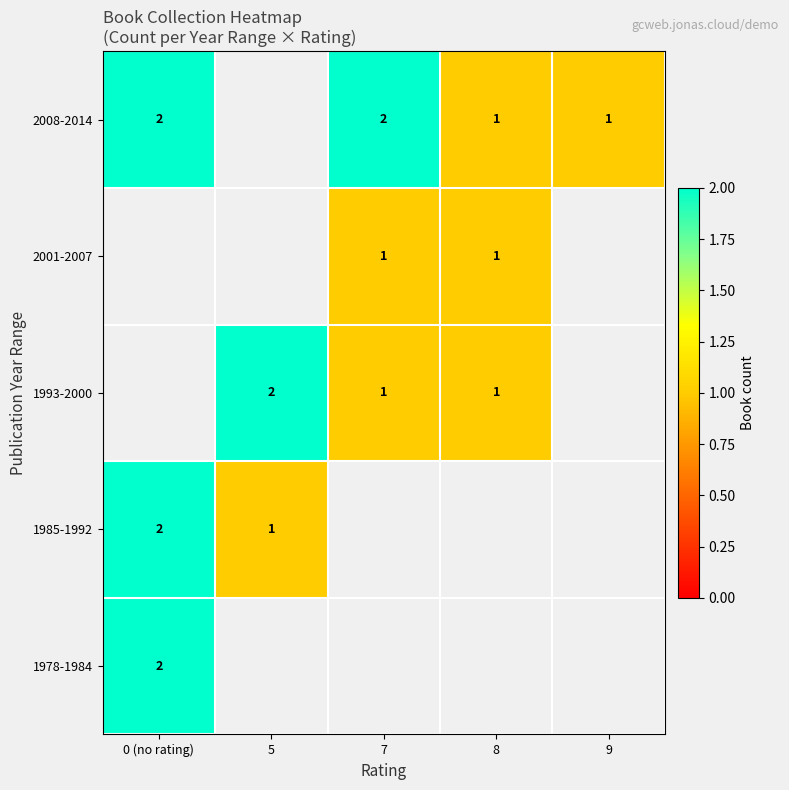

The 2008-2014 series shows 2 at 0 (no rating). True or false?

True